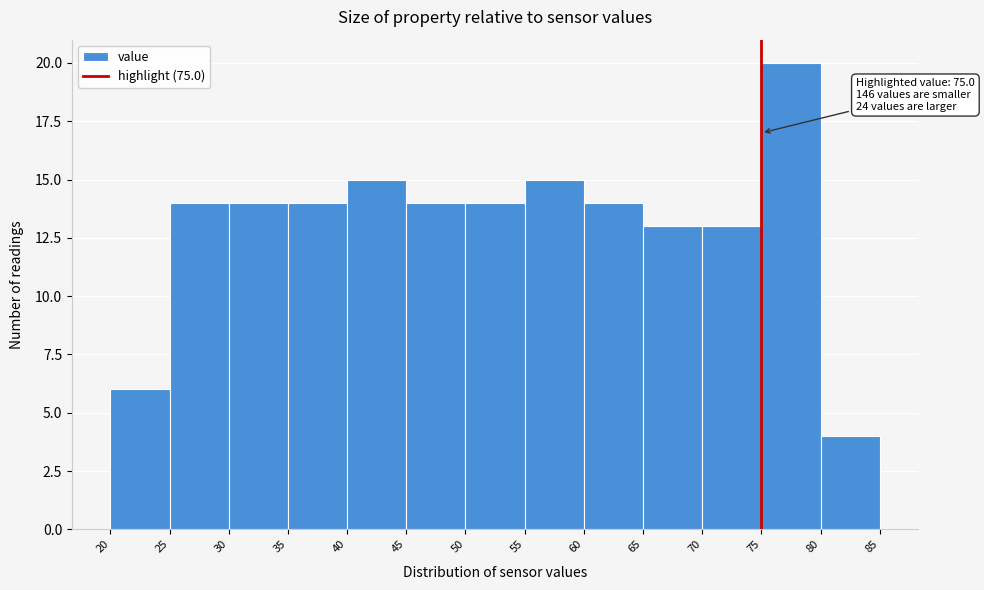

Which range on the x-axis has the tallest bar?

75 to 80